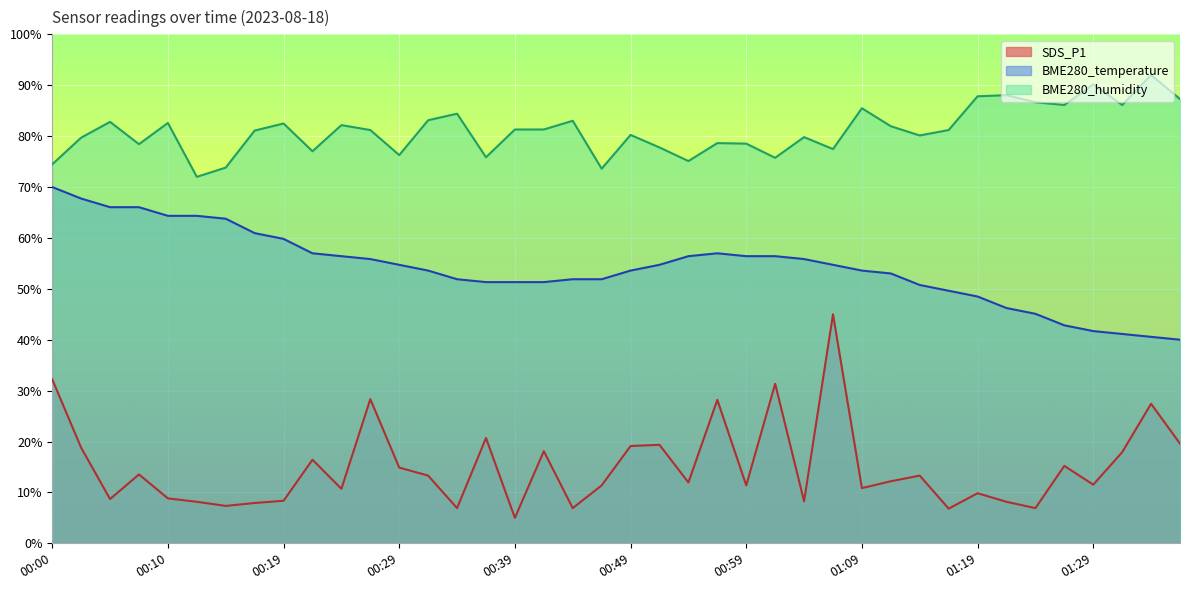

At which label does BME280_temperature reach its peak?

00:00